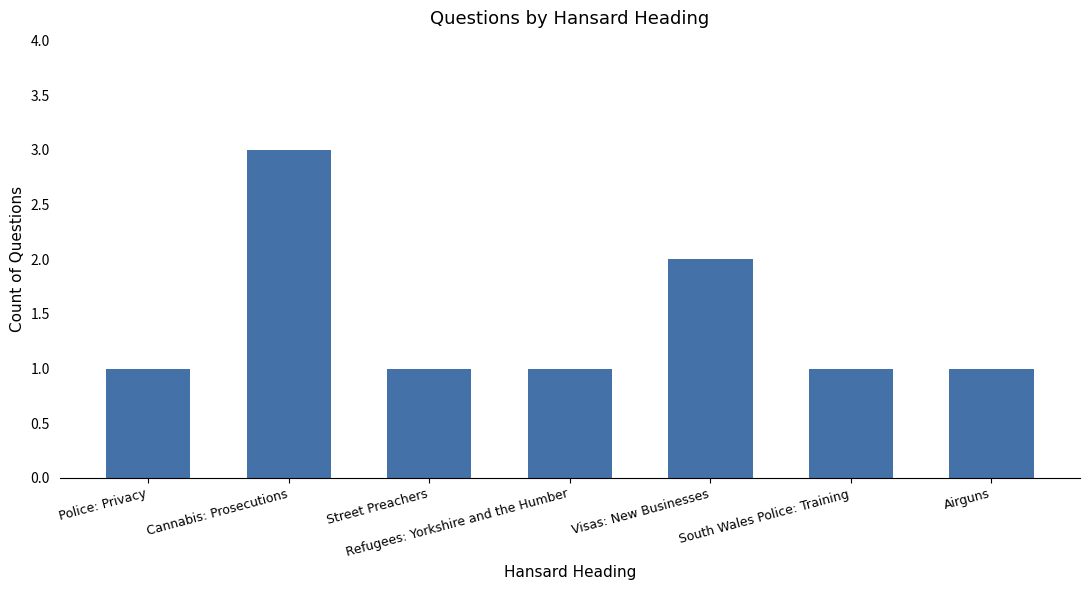

What is the change in value from Cannabis: Prosecutions to Street Preachers?

-2